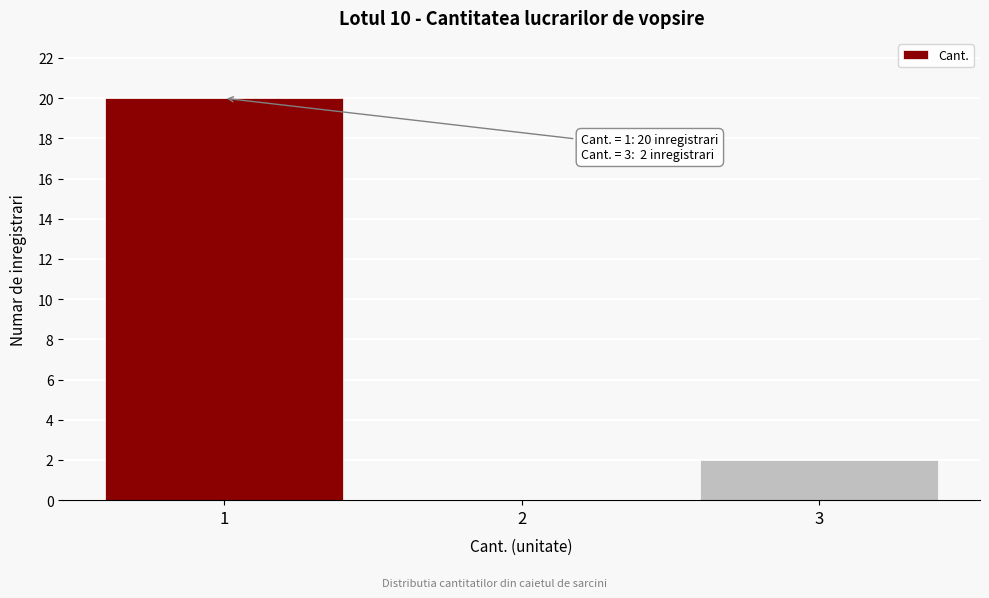

Which range on the x-axis has the tallest bar?

0.5 to 1.5